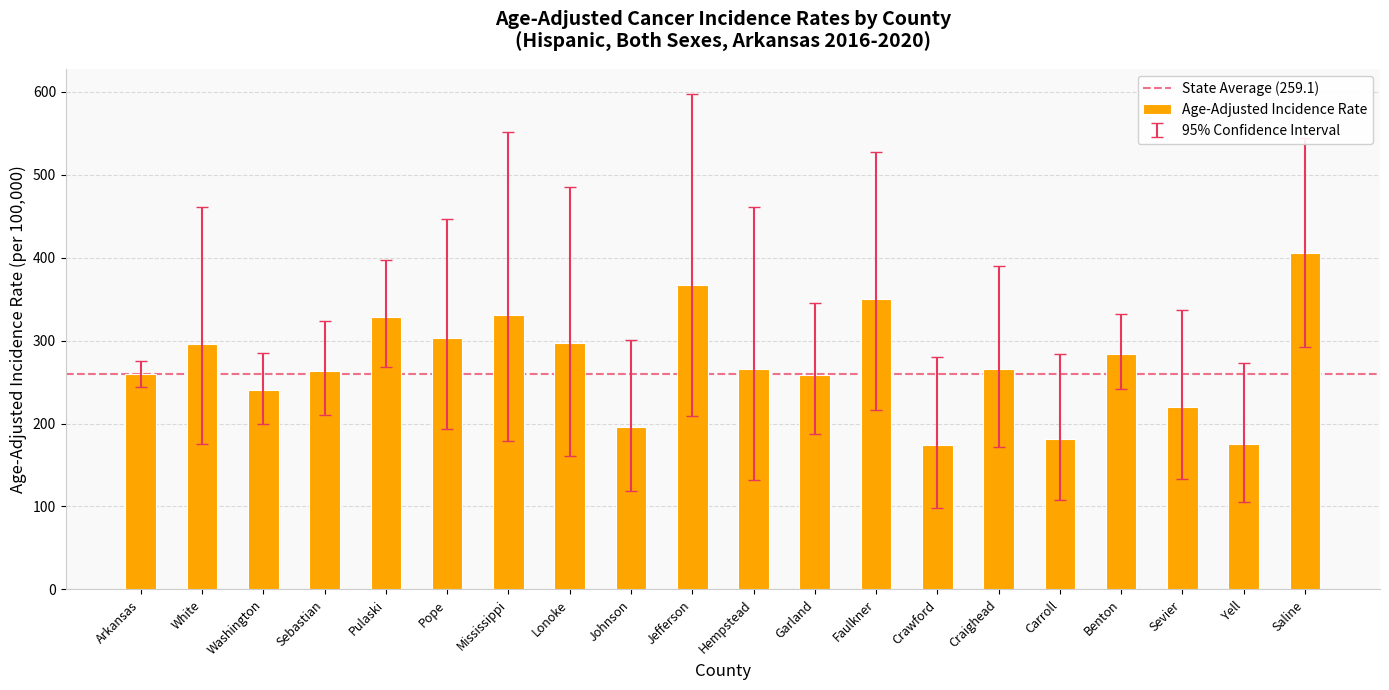

How many series are shown in this chart?

1